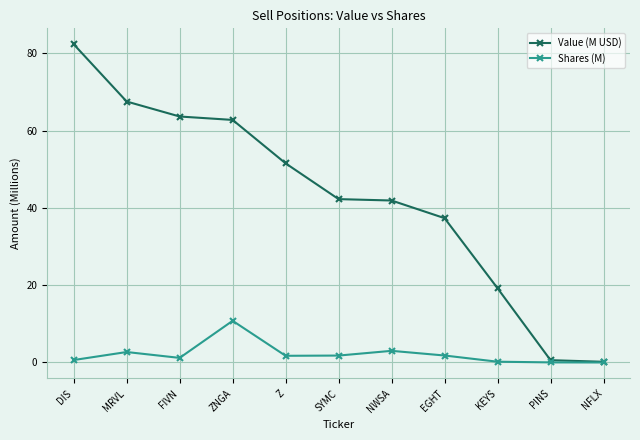

What position from the left is MRVL?

2